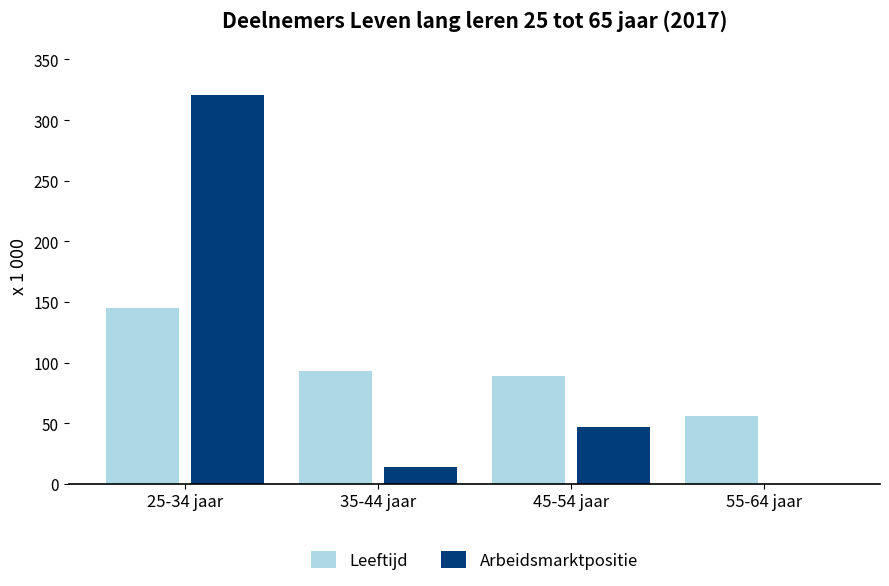

Where does the Leeftijd series first go above 93?

25-34 jaar